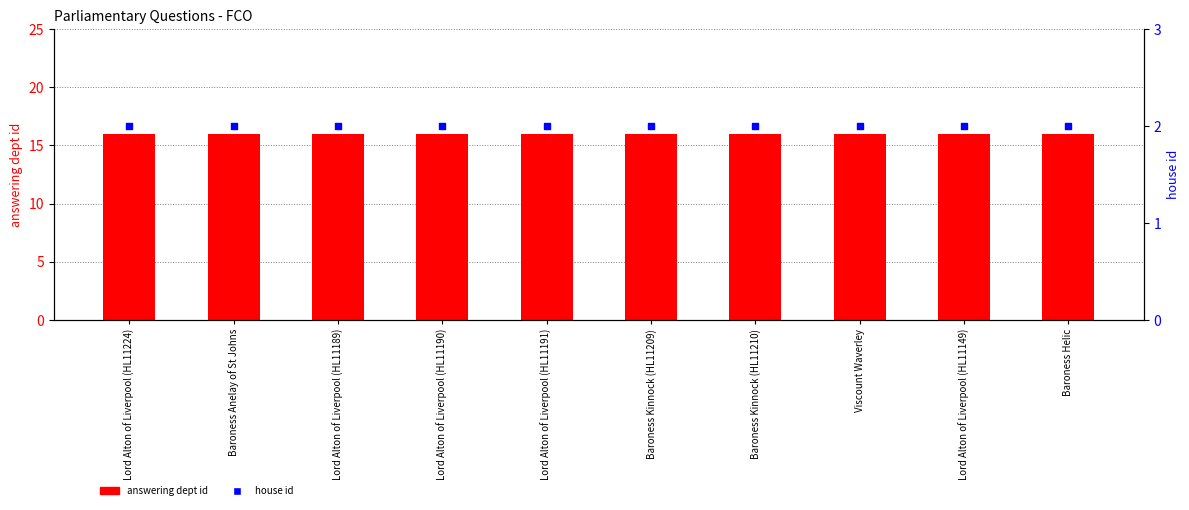

Which series contains the highest Y value?

answering dept id